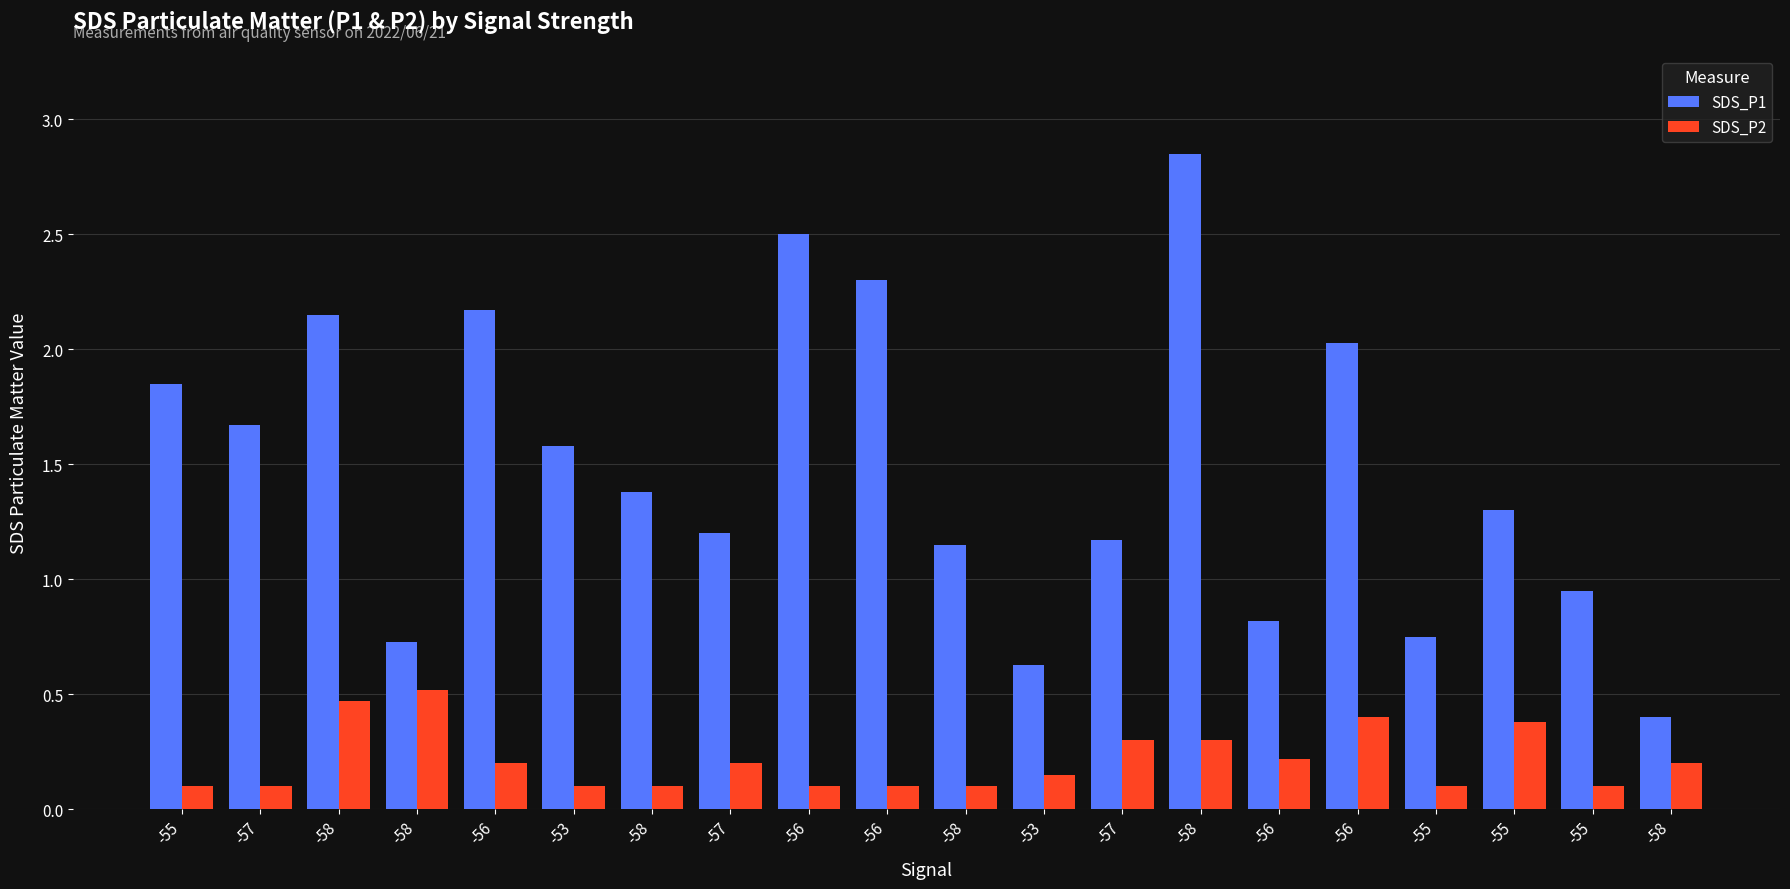

What is the difference between the maximum and minimum values in the SDS_P2 series?

0.4